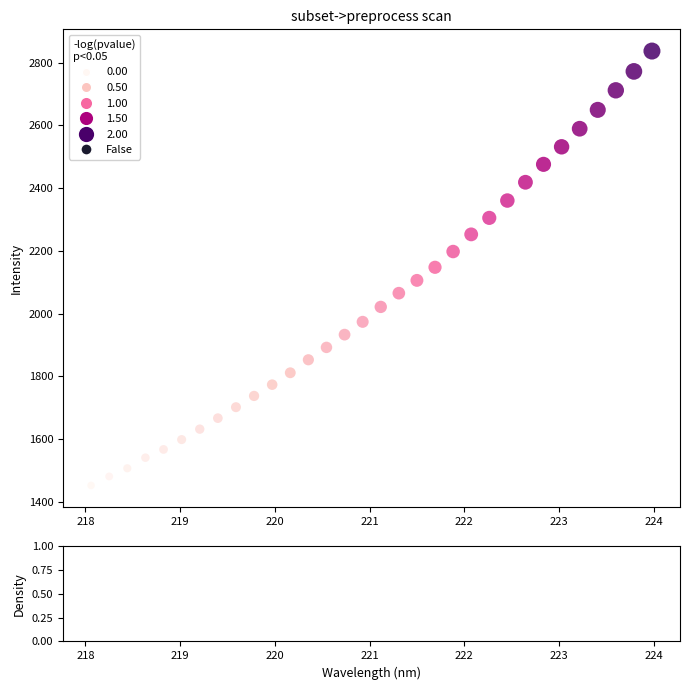

What is the range of Y values (max minus min)?

1385.0